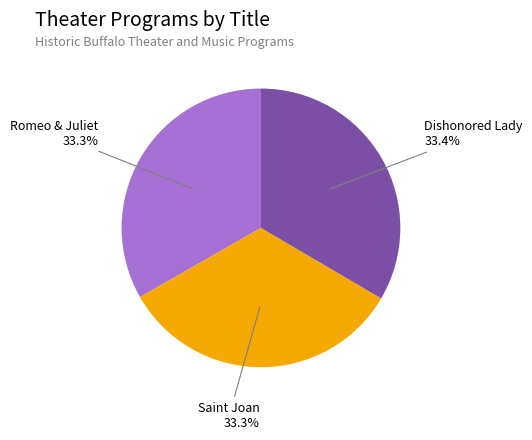

The Romeo & Juliet slice represents 33% of the pie. True or false?

True